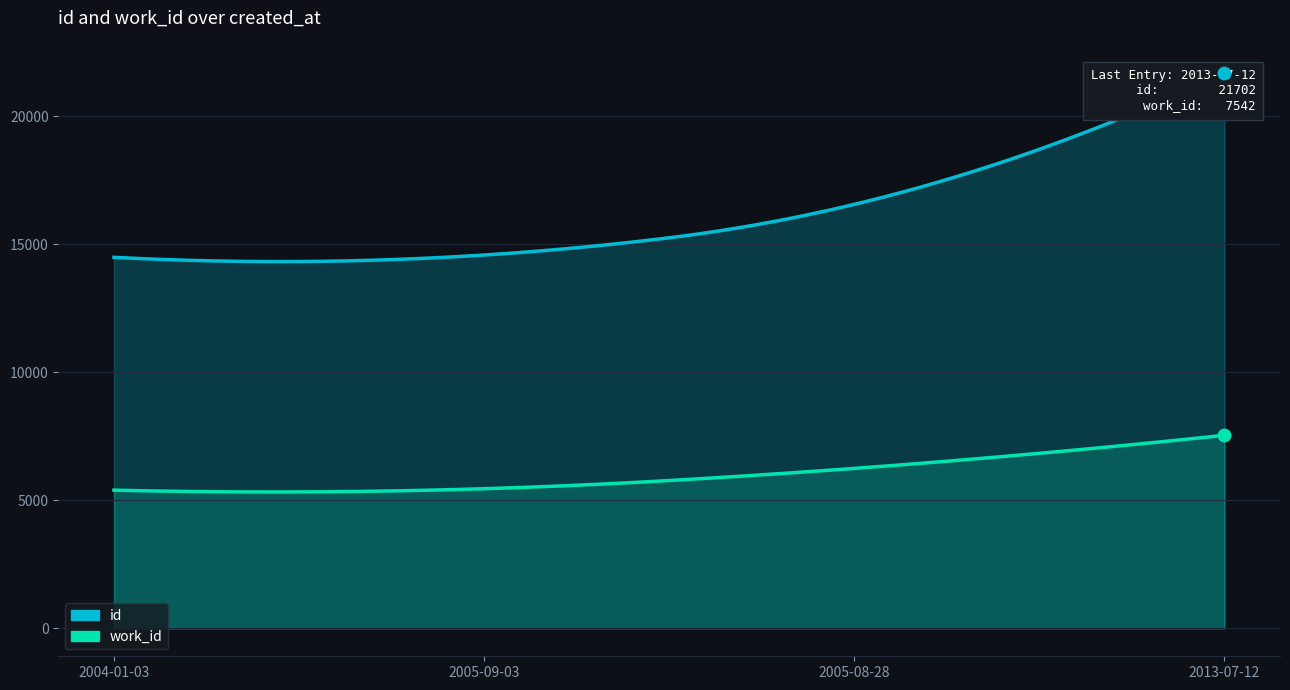

Which series has the largest range (max minus min)?

id